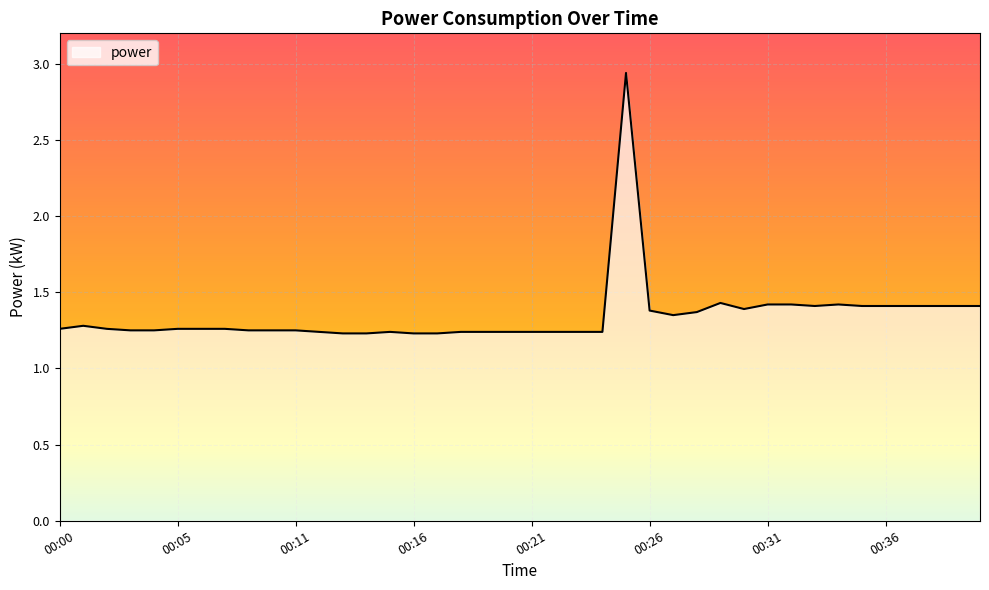

What is the difference between the maximum and minimum values?

1.7